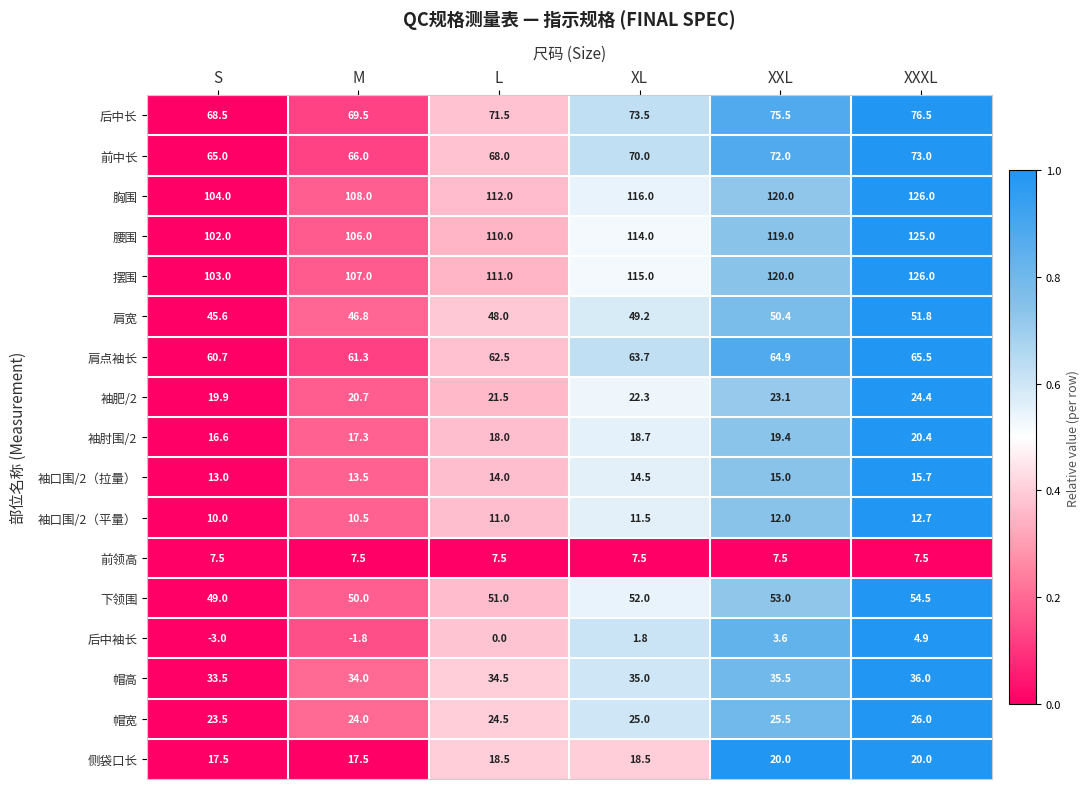

Count the 袖口围/2（平量） values in the range 10 to 12.

5